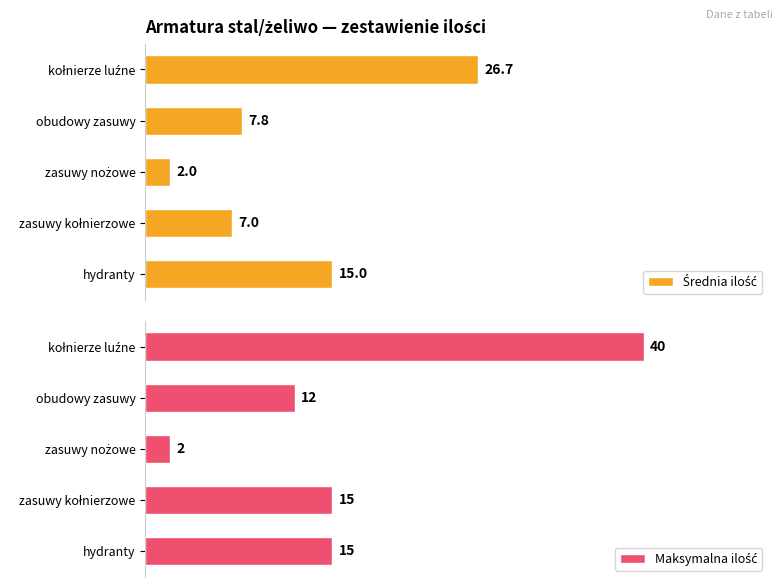

What is the difference between the maximum and second lowest values in the Maksymalna ilość series?

28.0